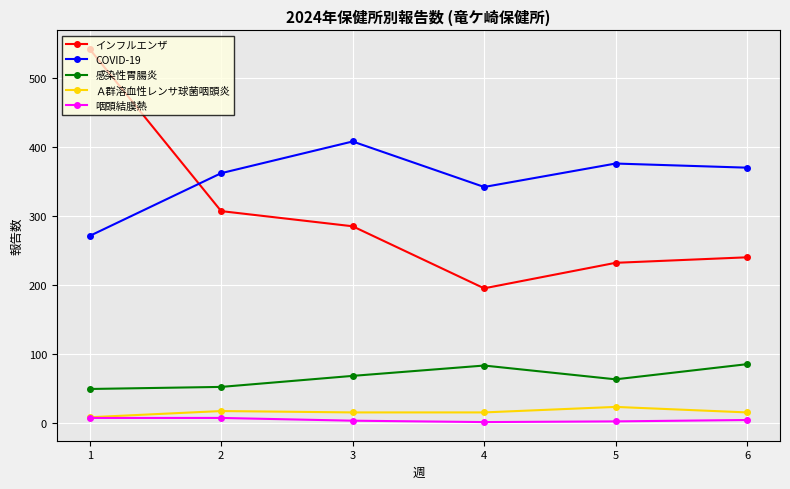

True or false: Ａ群溶血性レンサ球菌咽頭炎 and 感染性胃腸炎 intersect in this chart.

False